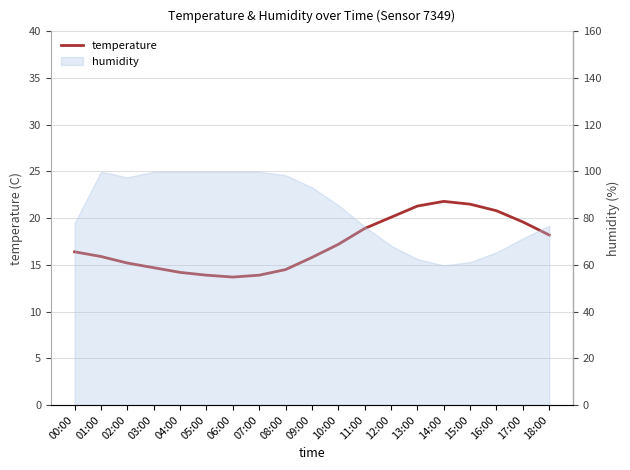

Rank the categories by value from lowest to highest.

06:00, 05:00, 07:00, 04:00, 08:00, 03:00, 02:00, 09:00, 01:00, 00:00, 10:00, 18:00, 11:00, 17:00, 12:00, 16:00, 13:00, 15:00, 14:00